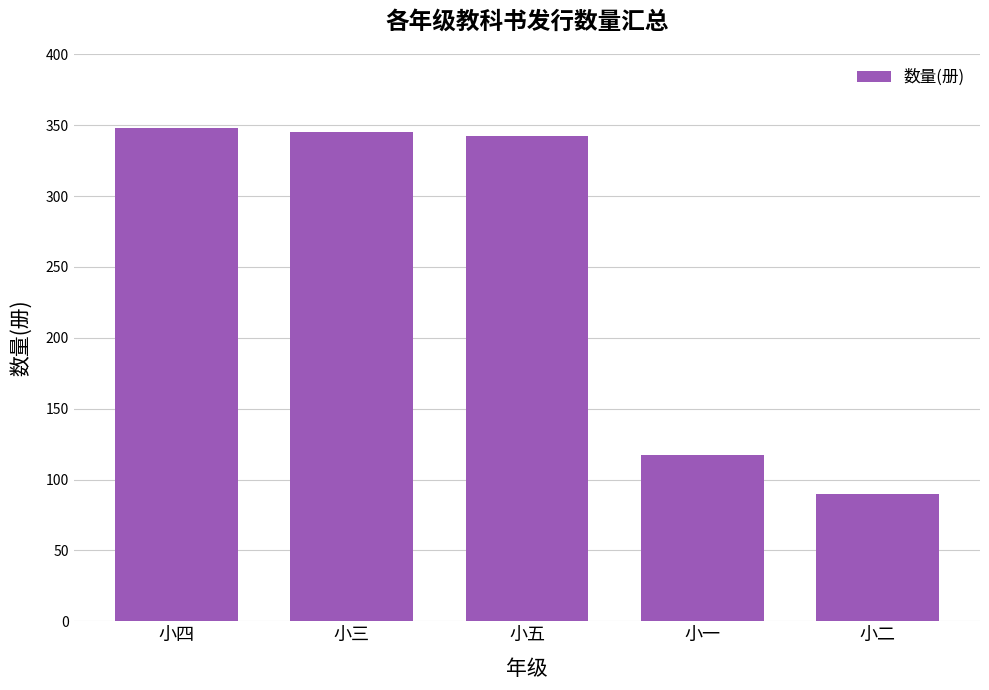

What is the change in value from 小四 to 小一?

-231